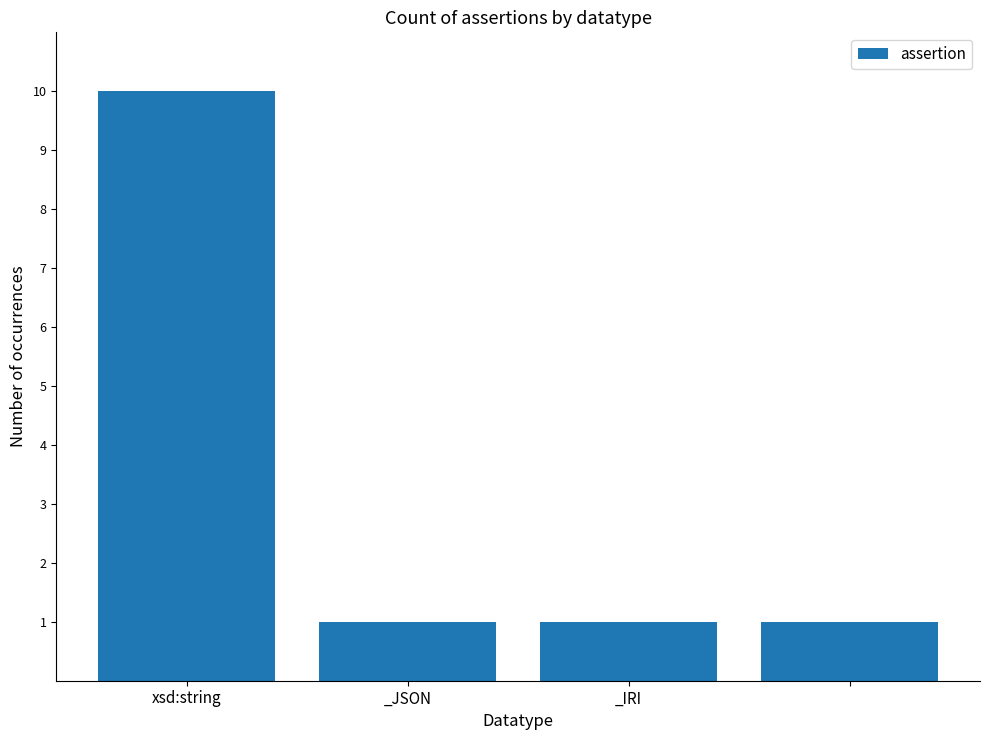

What is the maximum value shown in the chart?

10